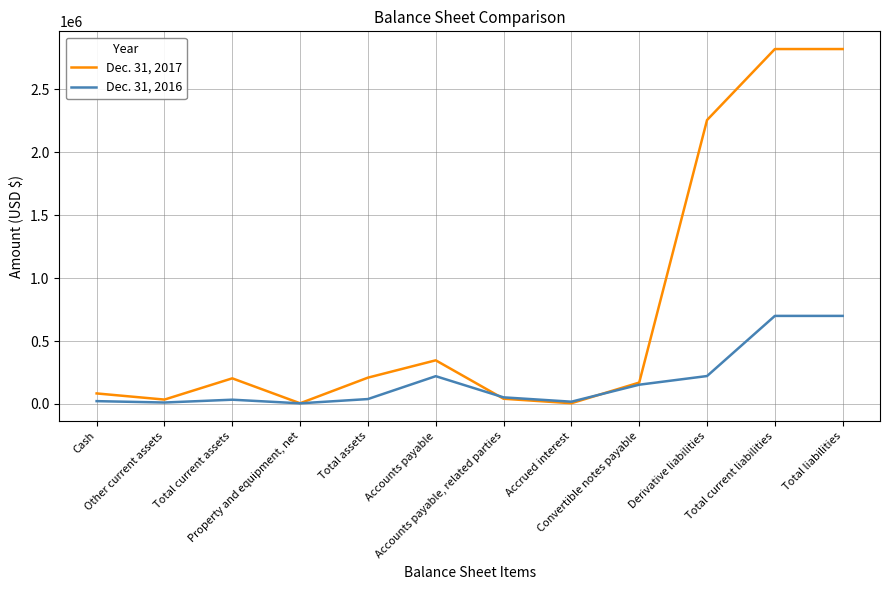

What is the maximum value shown in the chart?

2819807